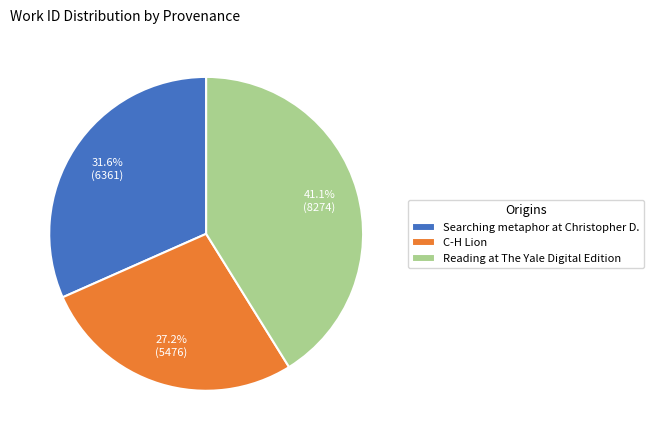

Approximately how many times larger is the value at C-H Lion compared to Reading at The Yale Digital Edition?

0.7